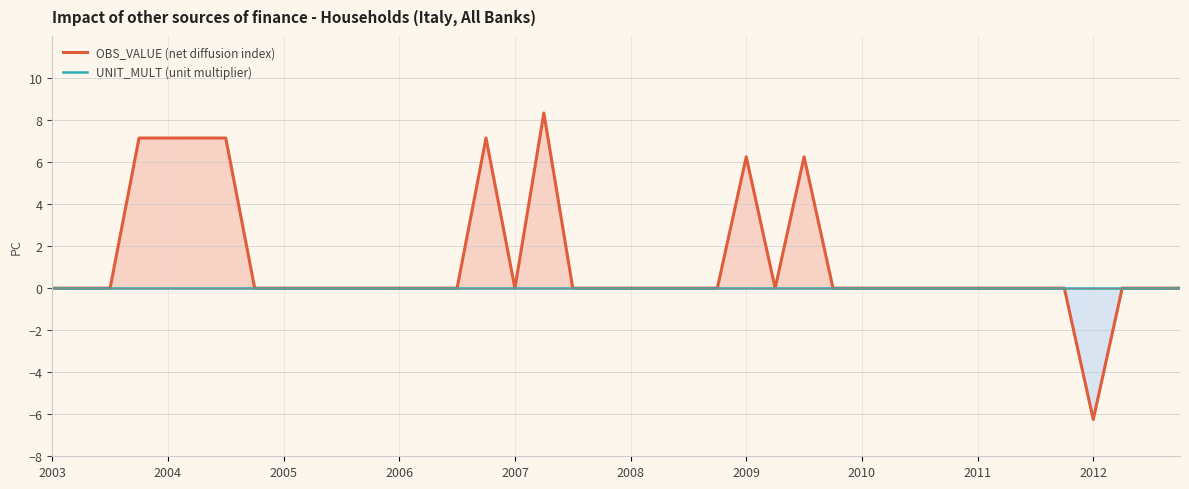

Rank the series by their average value, from lowest to highest.

UNIT_MULT (unit multiplier), OBS_VALUE (net diffusion index)